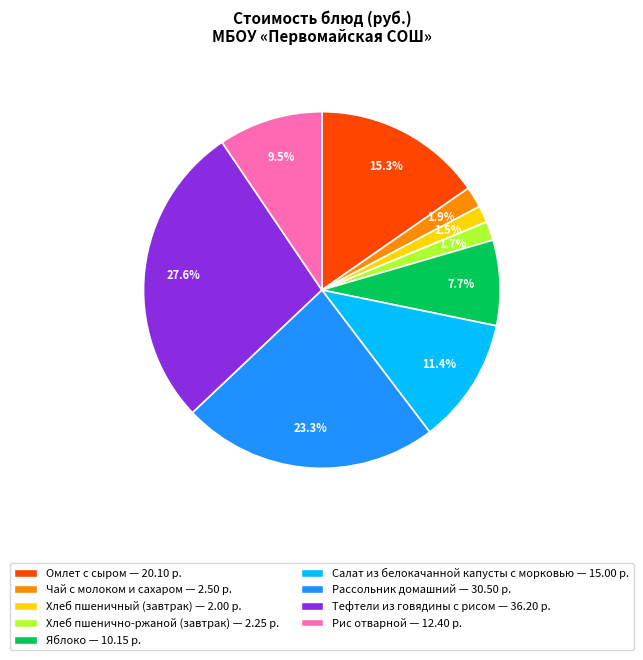

Does Омлет с сыром represent more than half of the total?

No